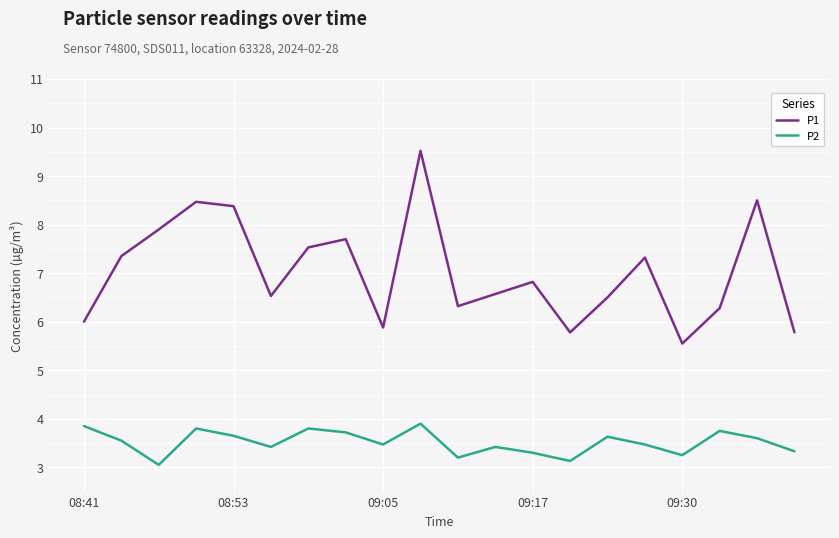

List the series in order of their overall mean, highest first.

P1, P2